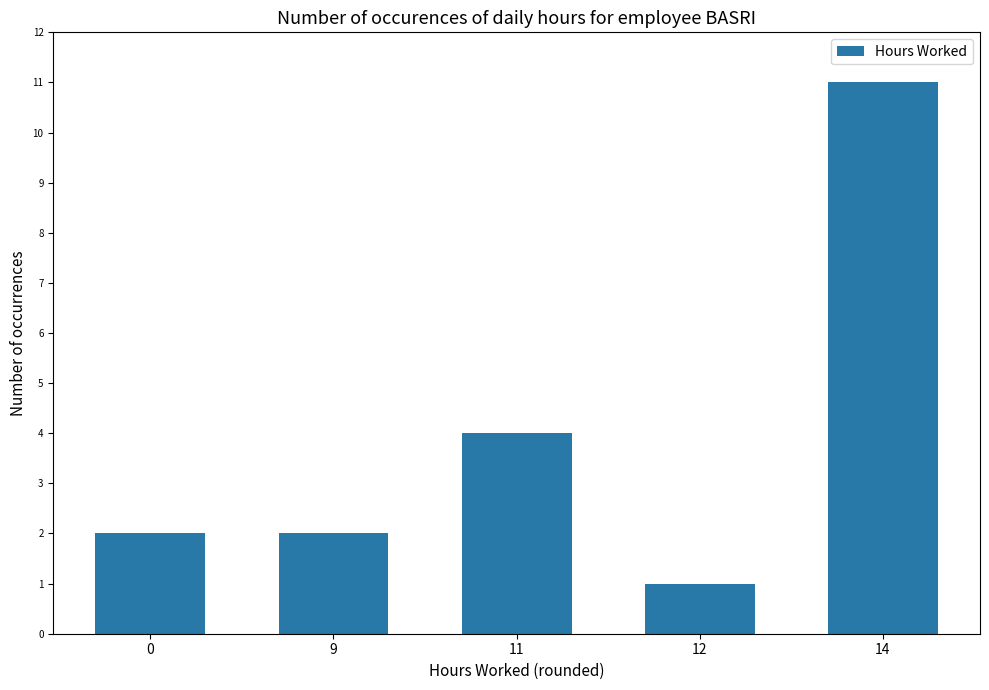

How many distinct data groups are displayed?

1